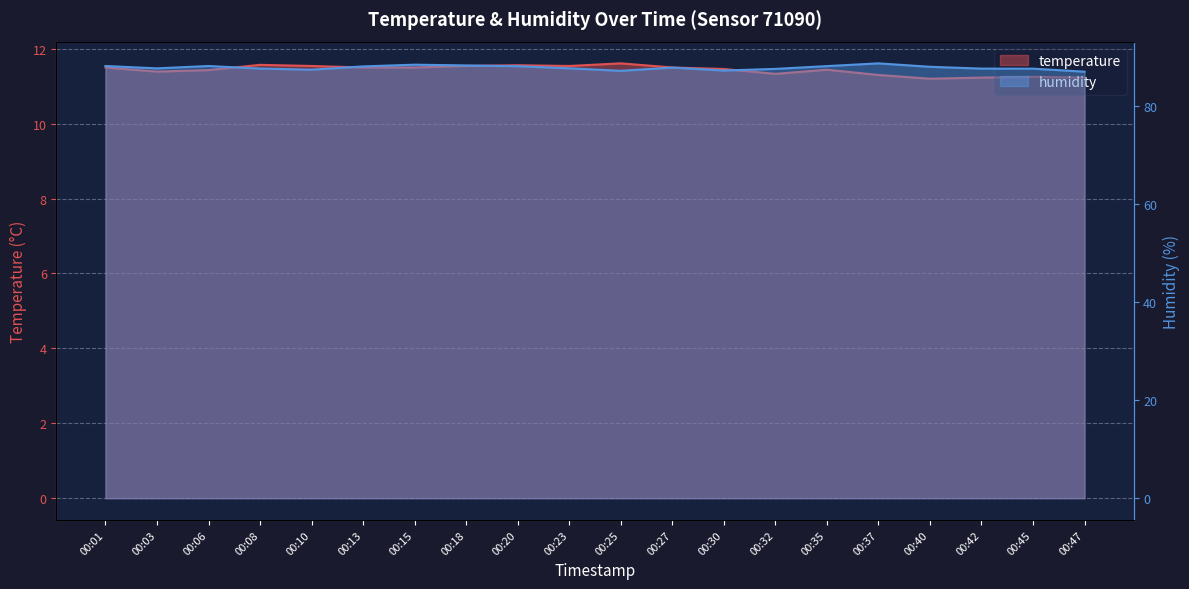

At which label is humidity closest to 87?

00:47